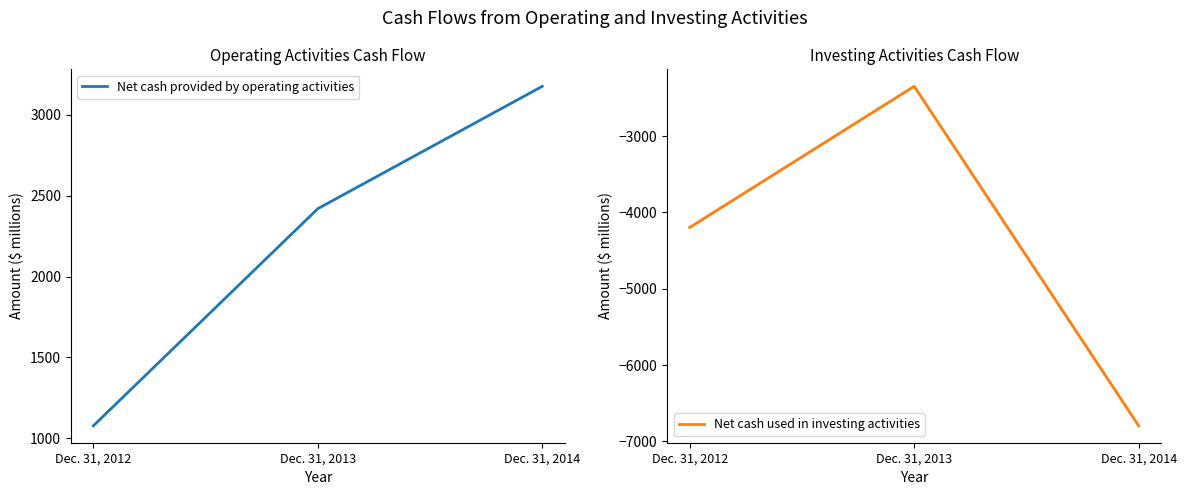

Which series has the widest spread of values?

Net cash used in investing activities